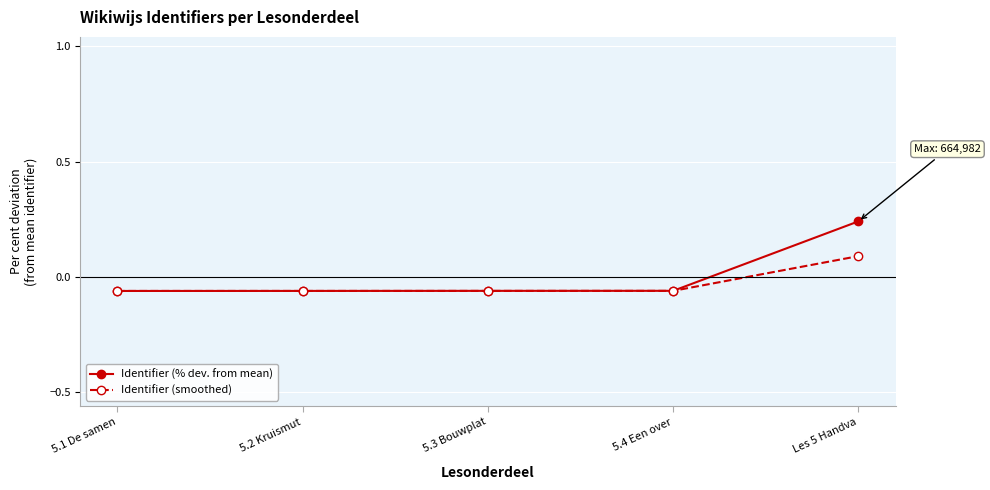

List the series in order of their peak value, highest first.

Identifier (% dev. from mean), Identifier (smoothed)